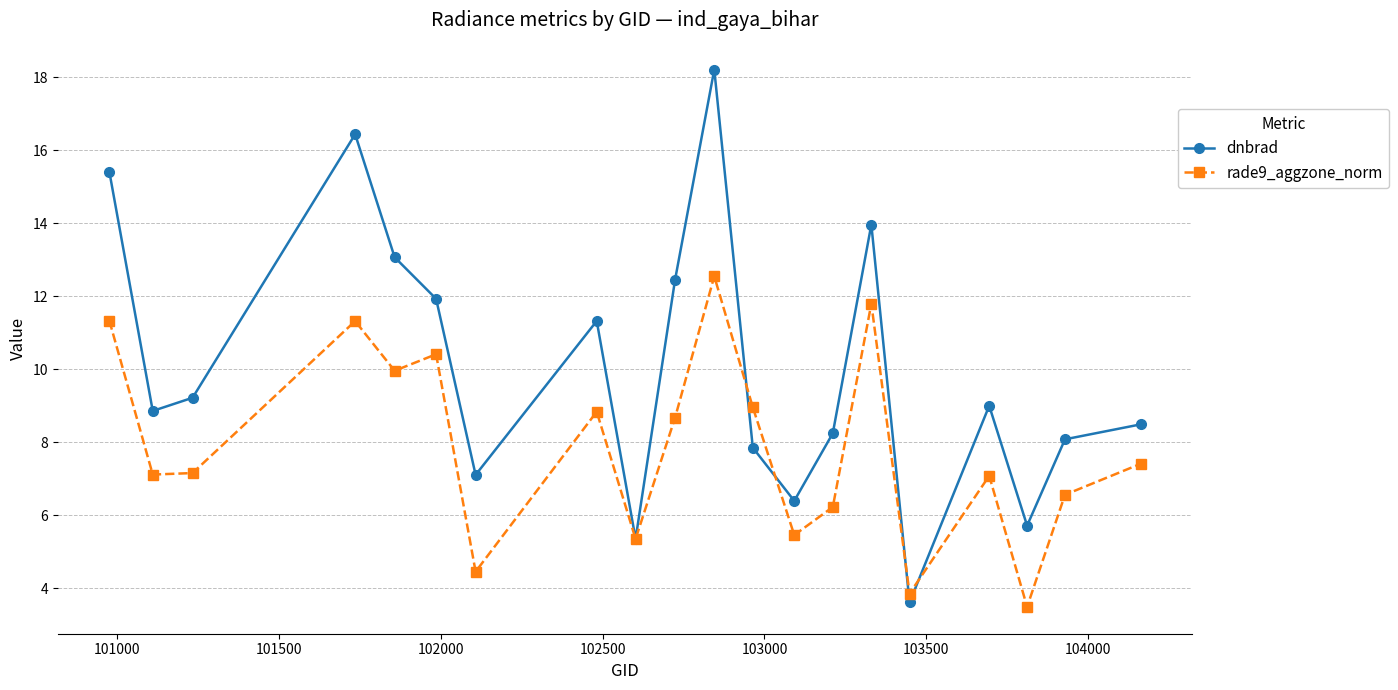

What are all the series names shown in the legend?

dnbrad, rade9_aggzone_norm